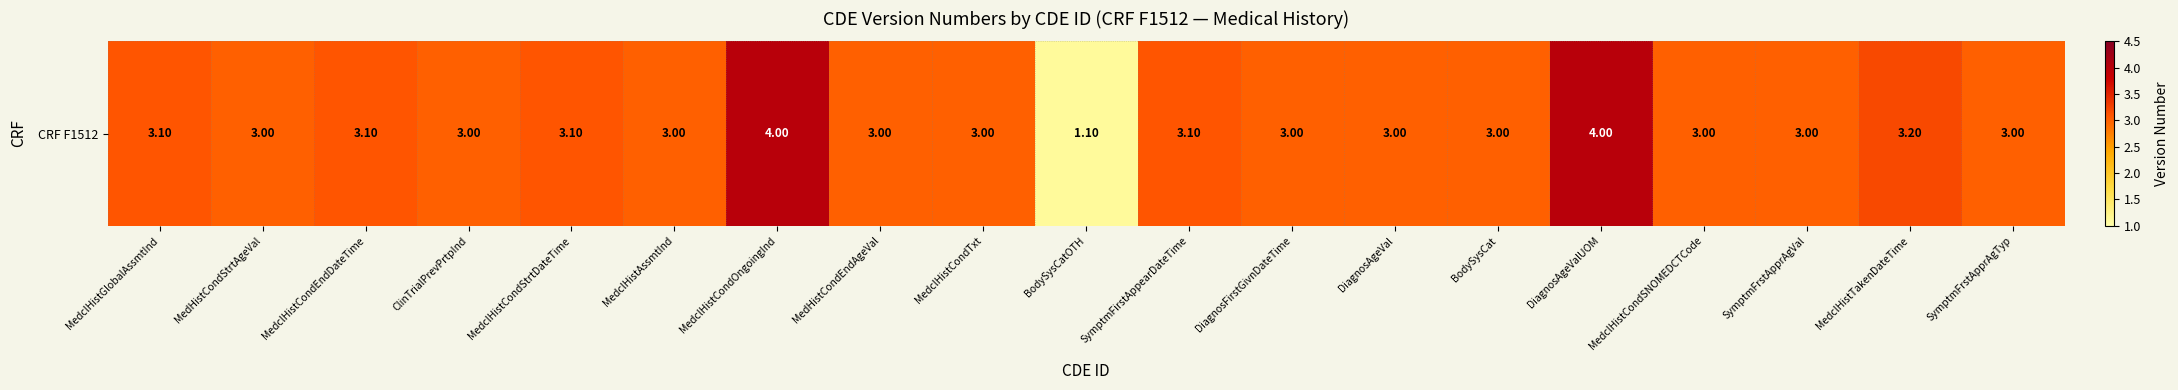

How many data points does each series have?

19